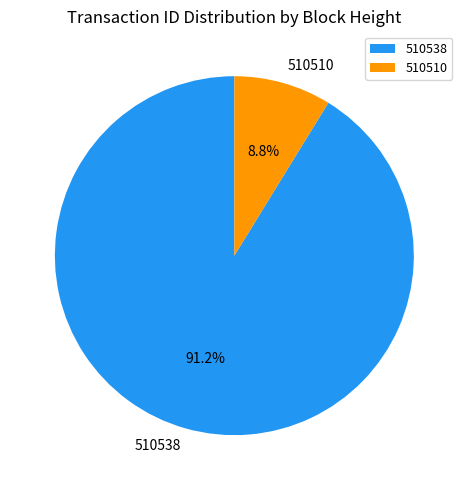

Count the number of slices in the pie.

2